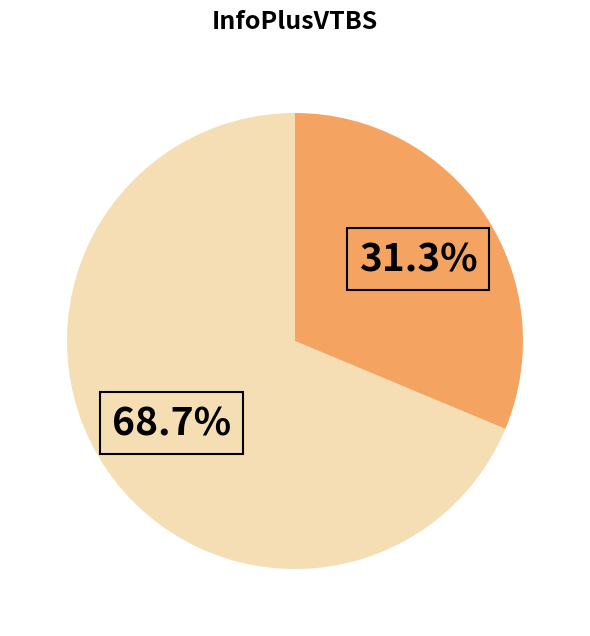

To the nearest percent, what is the average slice percentage?

50%